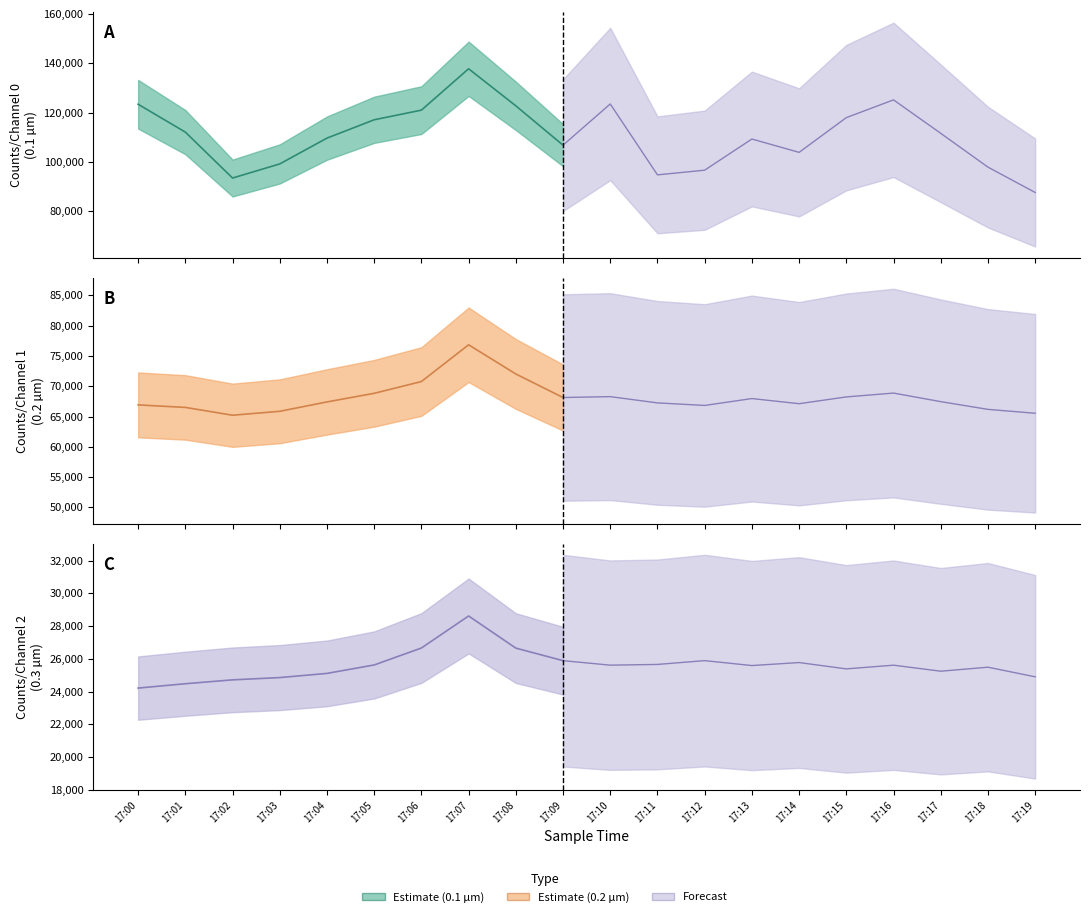

True or false: Counts/Channel 2 has a value of 24899 at 17:19.

True